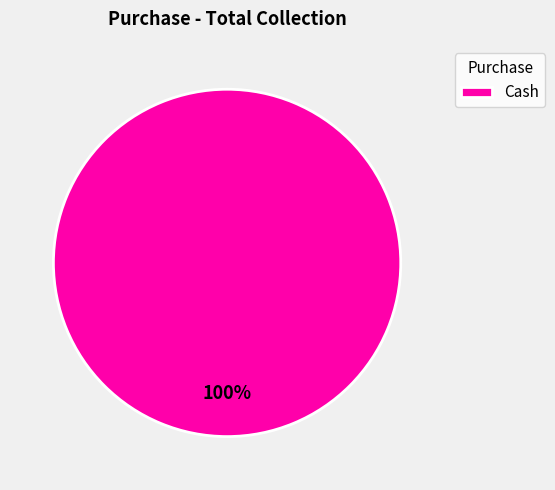

To the nearest percent, what portion does Cash represent?

100%